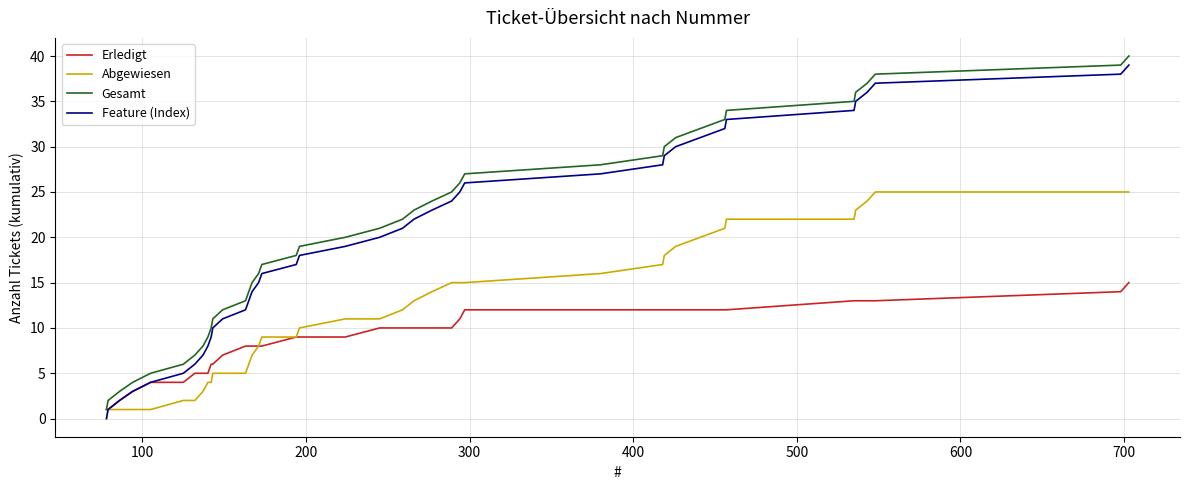

True or false: Abgewiesen and Gesamt intersect in this chart.

False